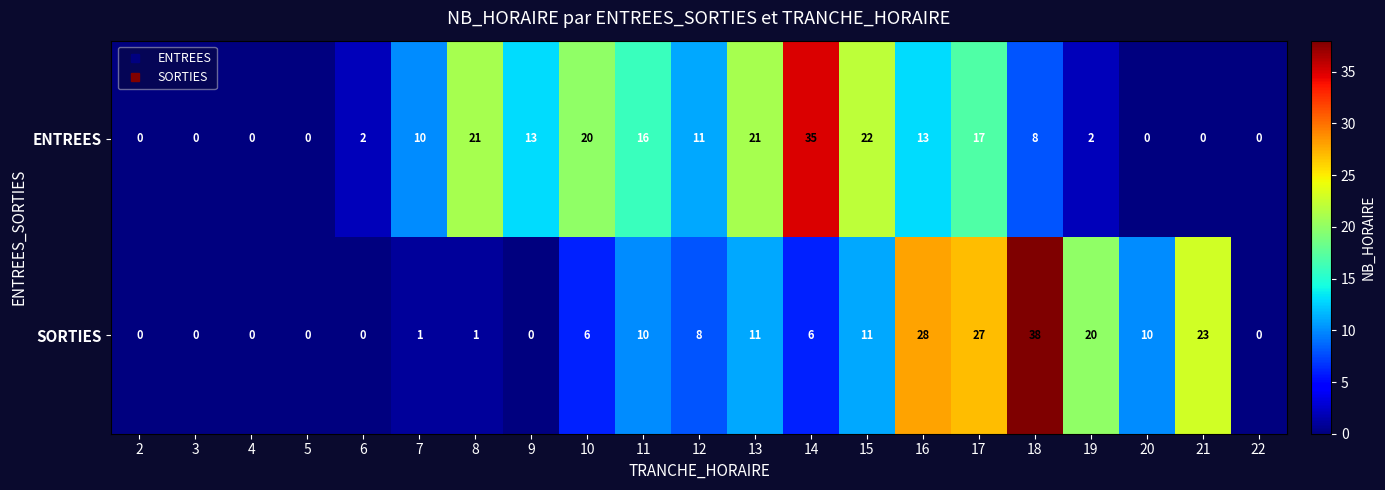

At how many categories does at least one series exceed 4?

15